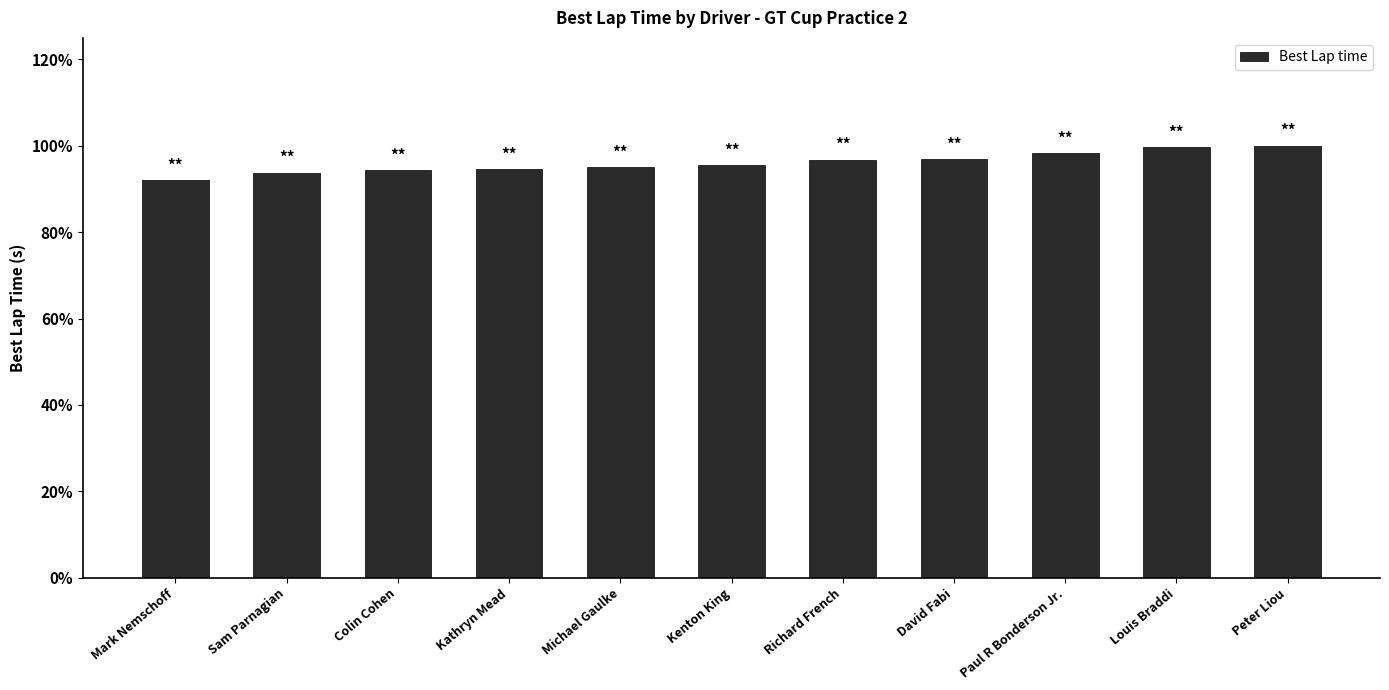

What is the label of the 5th bar from the right?

Richard French